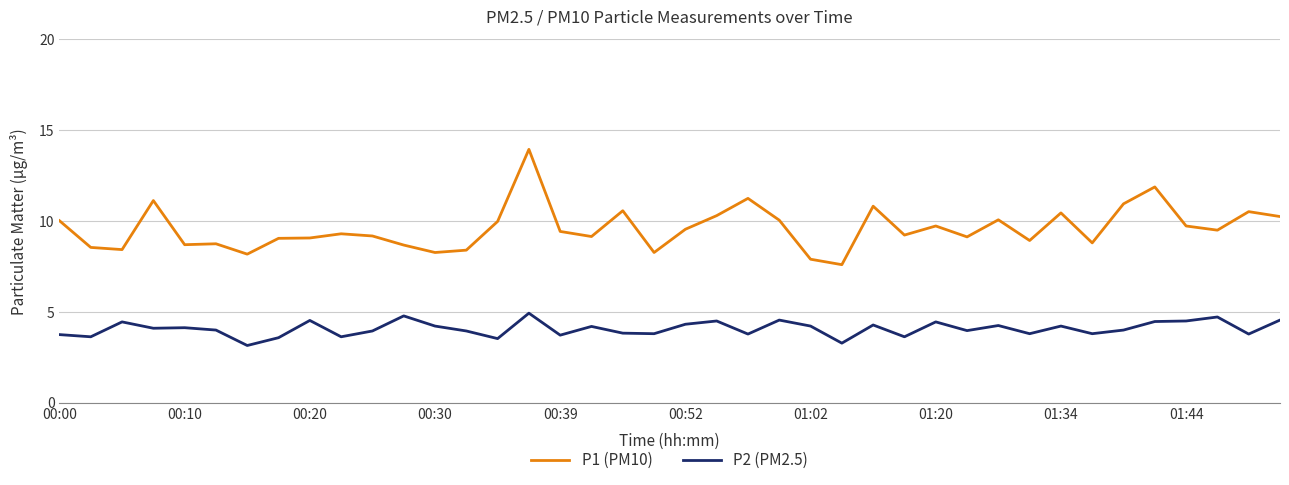

True or false: P2 (PM2.5) and P1 (PM10) intersect in this chart.

False